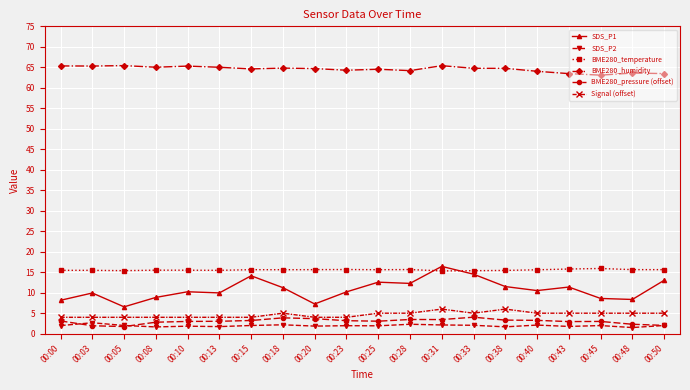

What is the value of the BME280_pressure (offset) point at the 8th from the left?

3.9